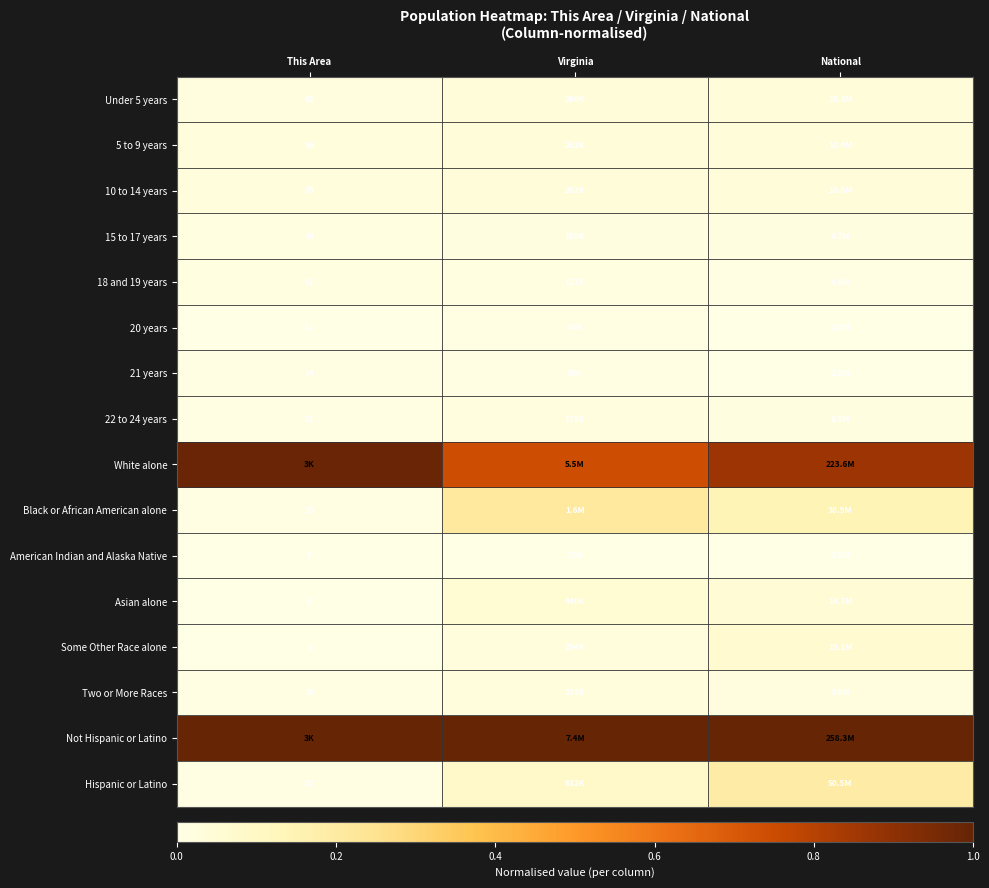

Rank the series at Virginia from lowest to highest value.

American Indian and Alaska Native, 21 years, 20 years, 18 and 19 years, 15 to 17 years, 22 to 24 years, Two or More Races, Some Other Race alone, Under 5 years, 5 to 9 years, 10 to 14 years, Asian alone, Hispanic or Latino, Black or African American alone, White alone, Not Hispanic or Latino